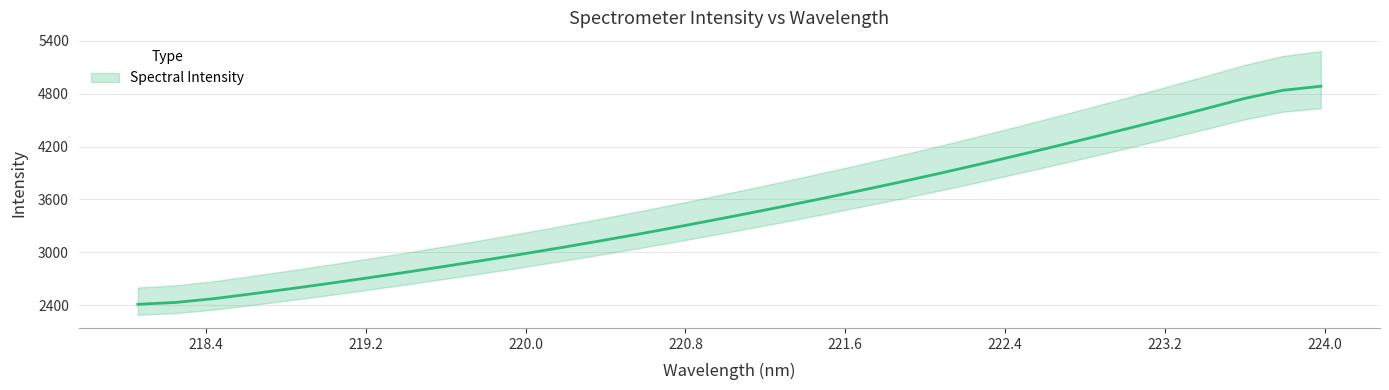

Reading left to right, what are all the values shown in this chart?

218.0596=2413.0	218.2508=2434.4	218.442=2477.3	218.6332=2532.3	218.8244=2589.6	219.0156=2649.1	219.2067=2710.7	219.3979=2774.7	219.589=2840.4	219.7801=2907.7	219.9712=2977.2	220.1623=3049.1	220.3533=3123.2	220.5444=3199.4	220.7354=3278.8	220.9264=3360.7	221.1174=3444.3	221.3083=3529.9	221.4993=3618.0	221.6902=3708.2	221.8812=3800.4	222.0721=3895.7	222.263=3994.4	222.4538=4095.5	222.6447=4198.4	222.8355=4303.5	223.0264=4410.6	223.2172=4519.6	223.408=4630.7	223.5987=4744.4	223.7895=4836.7	223.9802=4882.6